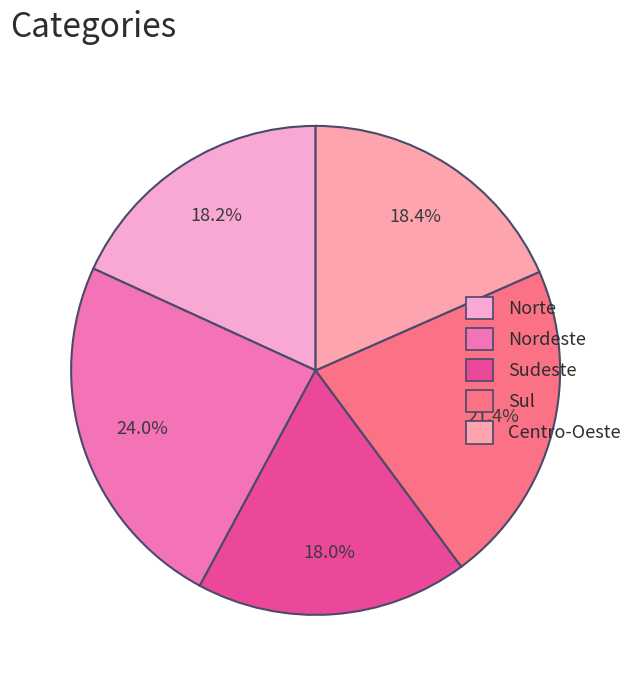

To the nearest percent, what is the average slice percentage?

20%